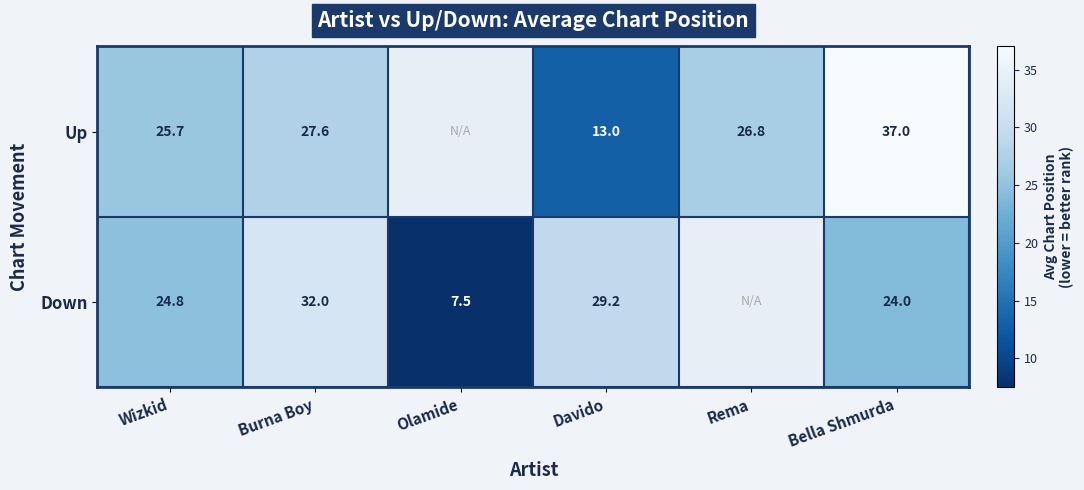

Rank the series at Bella Shmurda from highest to lowest value.

Up, Down